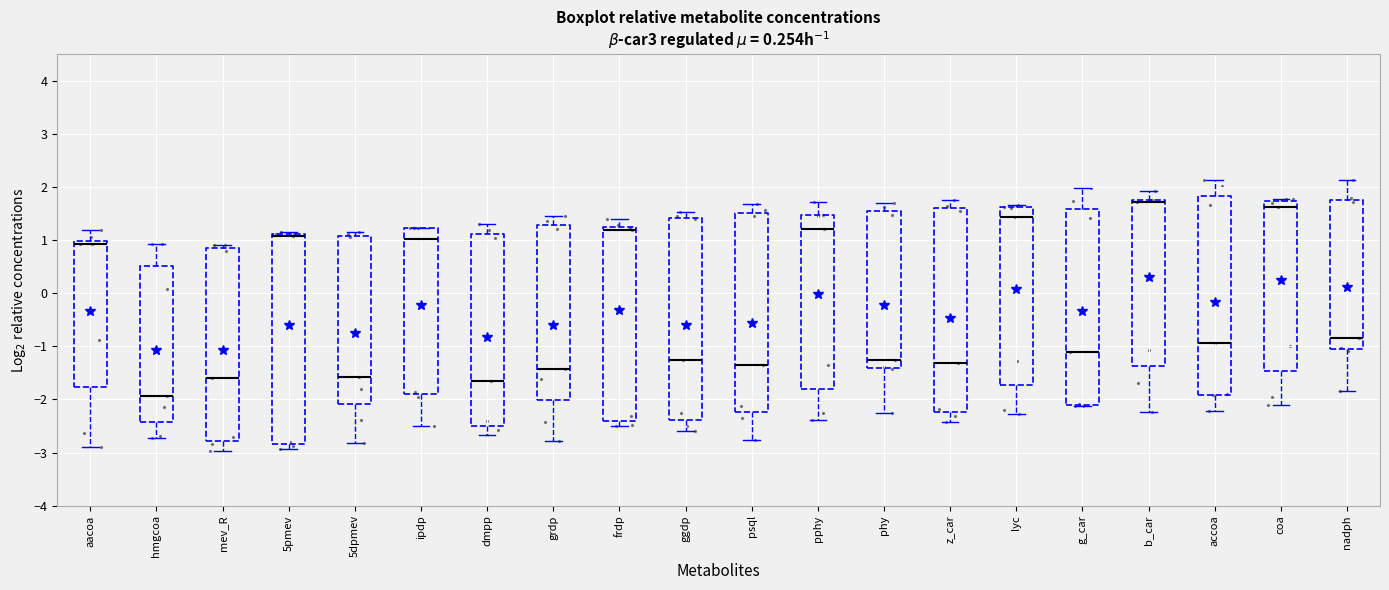

Comparing the boxes themselves (not the whiskers), which one is the tallest?

5pmev